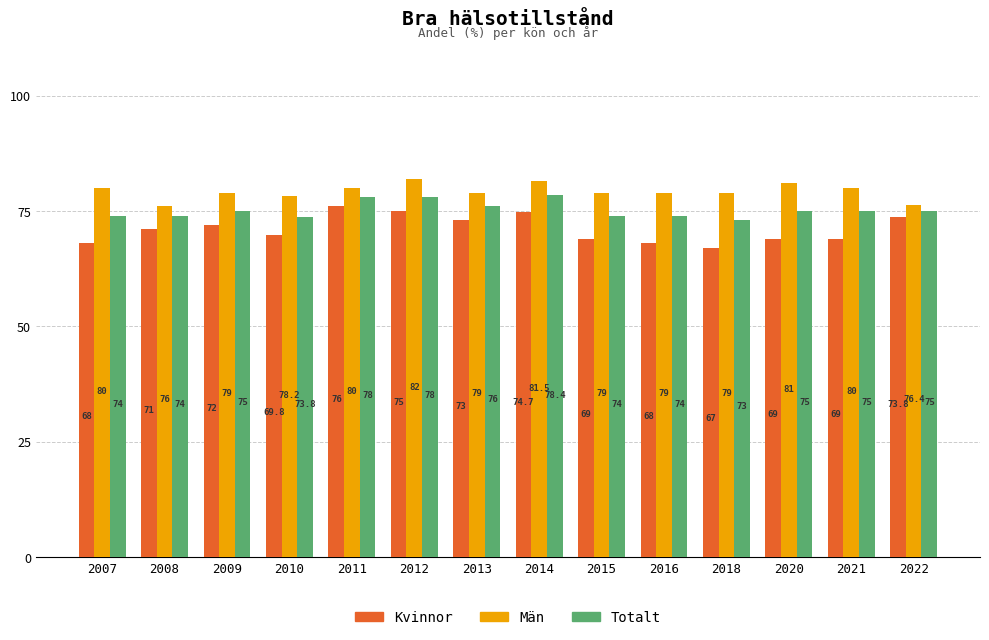

What is the value of the Kvinnor bar at the 3rd from the left?

72.0